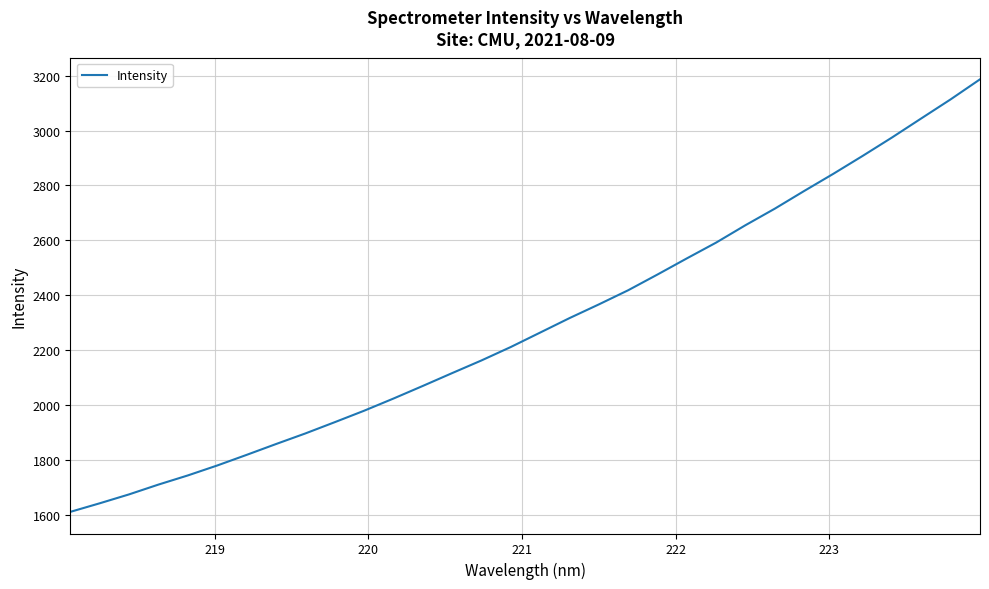

What is the maximum value shown in the chart?

3186.6